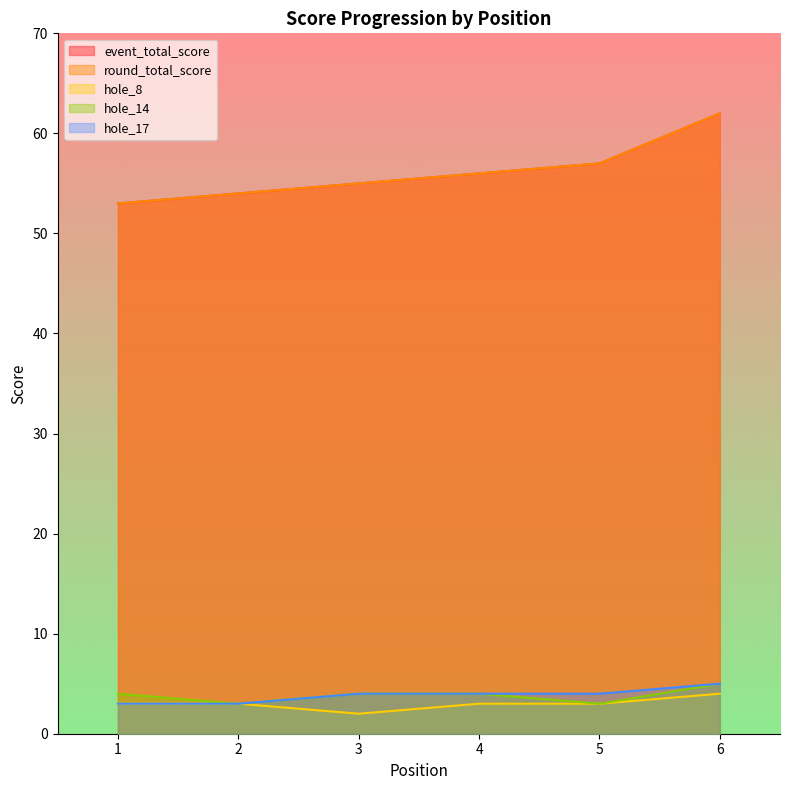

True or false: round_total_score and hole_8 intersect in this chart.

False